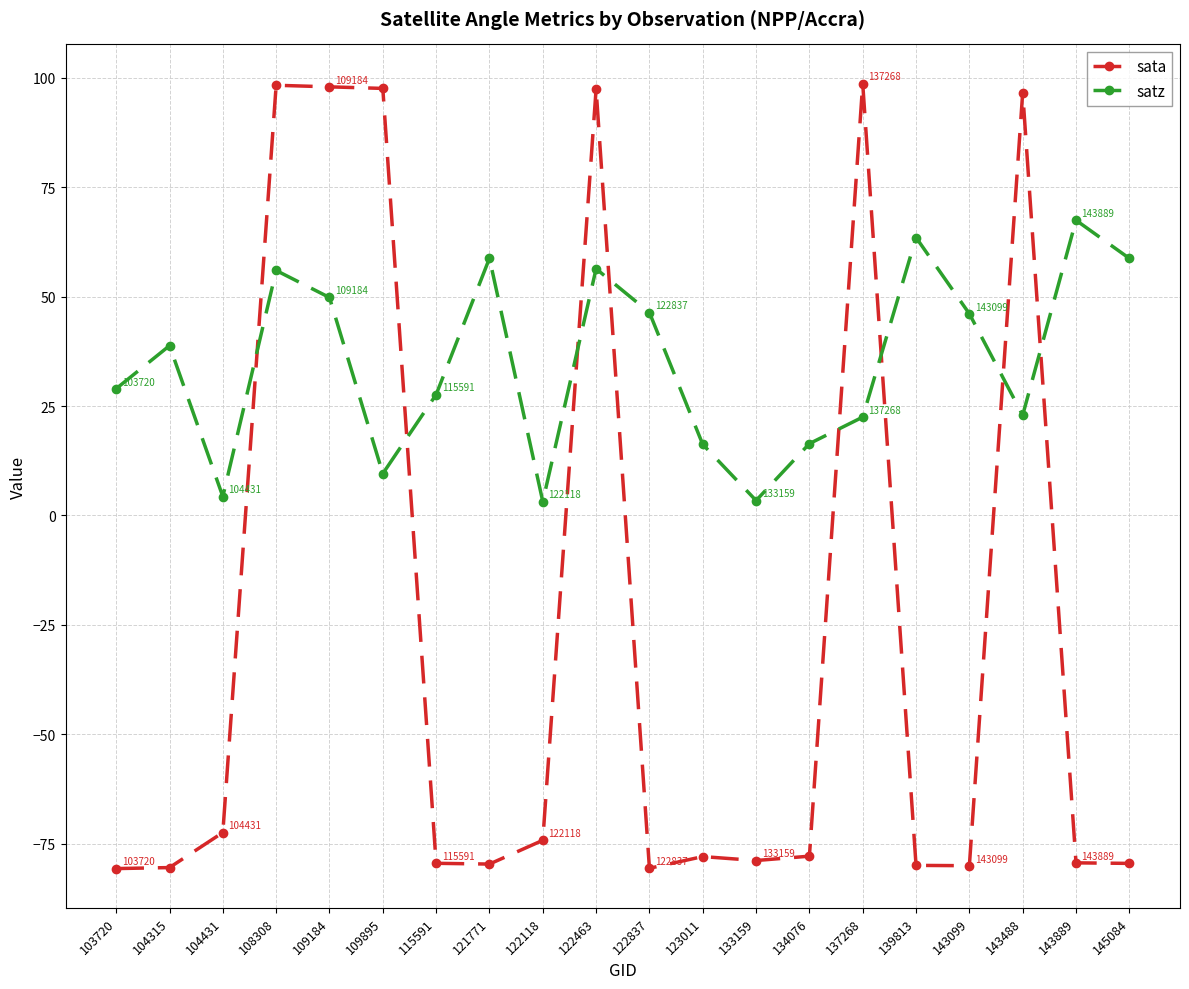

What is the approximate value of satz at 109895?

9.6